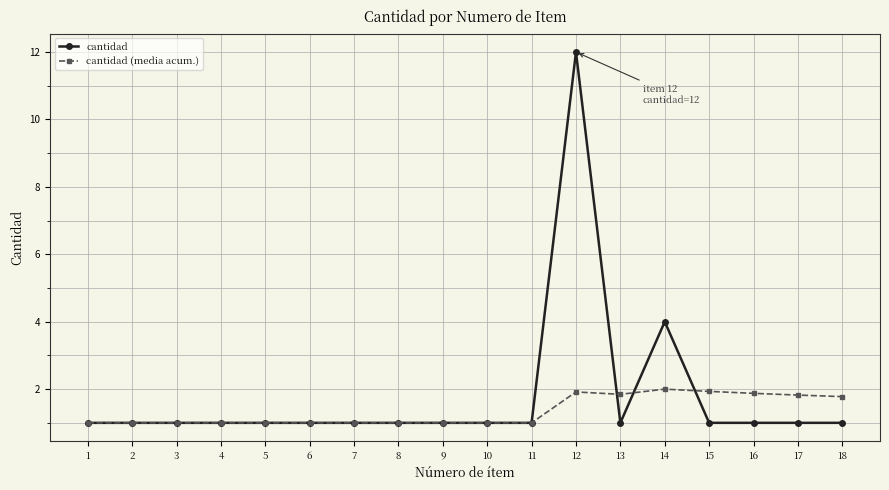

True or false: cantidad (media acum.) has a value of 0.6 at 1.

False